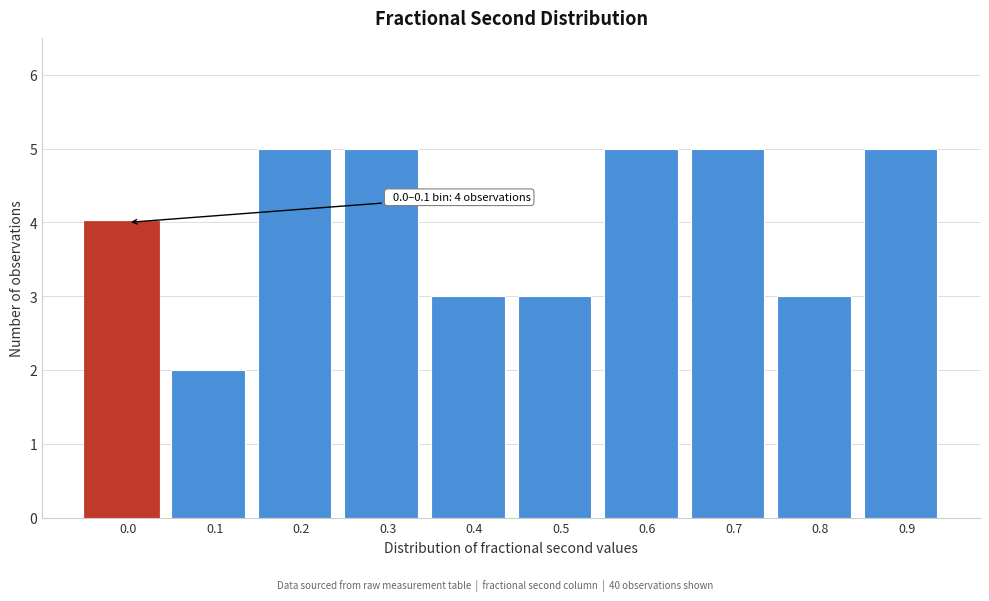

Reading left to right, transcribe all the data shown in this chart.

4	2	5	5	3	3	5	5	3	5